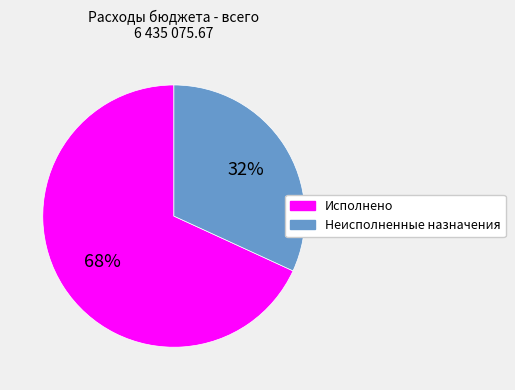

To the nearest percent, what is the combined percentage of Исполнено and Неисполненные назначения?

100%